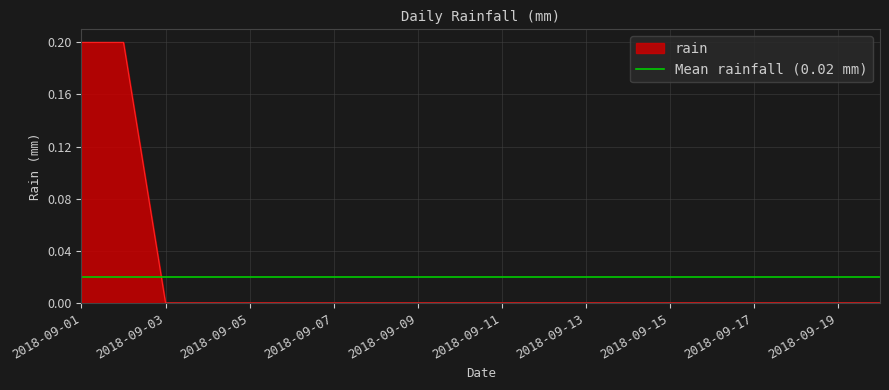

Rank the categories by value from lowest to highest.

2018-09-03, 2018-09-04, 2018-09-05, 2018-09-06, 2018-09-07, 2018-09-08, 2018-09-09, 2018-09-10, 2018-09-11, 2018-09-12, 2018-09-13, 2018-09-14, 2018-09-15, 2018-09-16, 2018-09-17, 2018-09-18, 2018-09-19, 2018-09-20, 2018-09-01, 2018-09-02